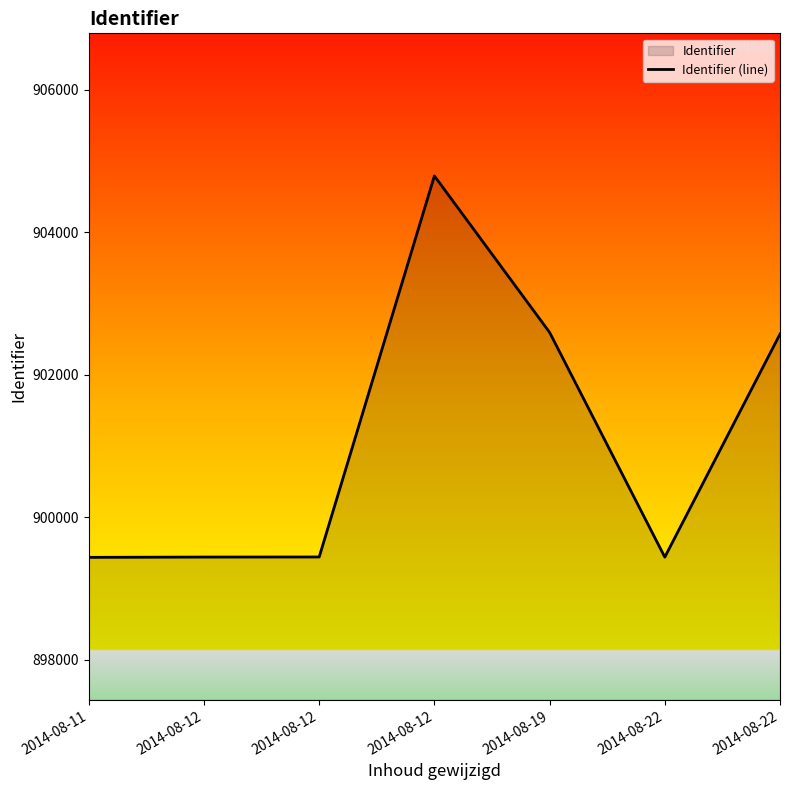

Rank the categories by value from lowest to highest.

2014-08-11, 2014-08-22, 2014-08-12, 2014-08-12, 2014-08-22, 2014-08-19, 2014-08-12